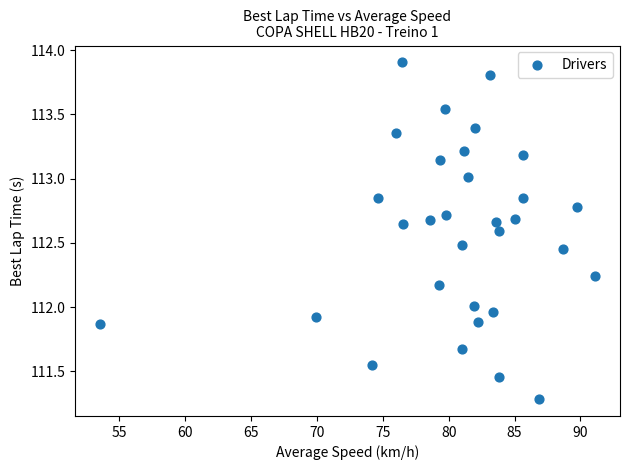

What is the range of X values (max minus min)?

37.6